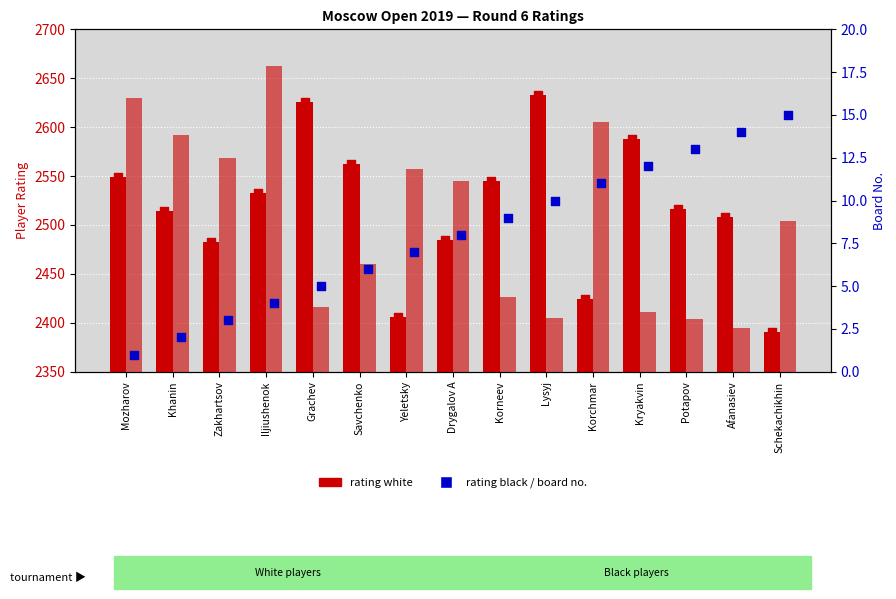

At how many categories does at least one series exceed 1813?

15